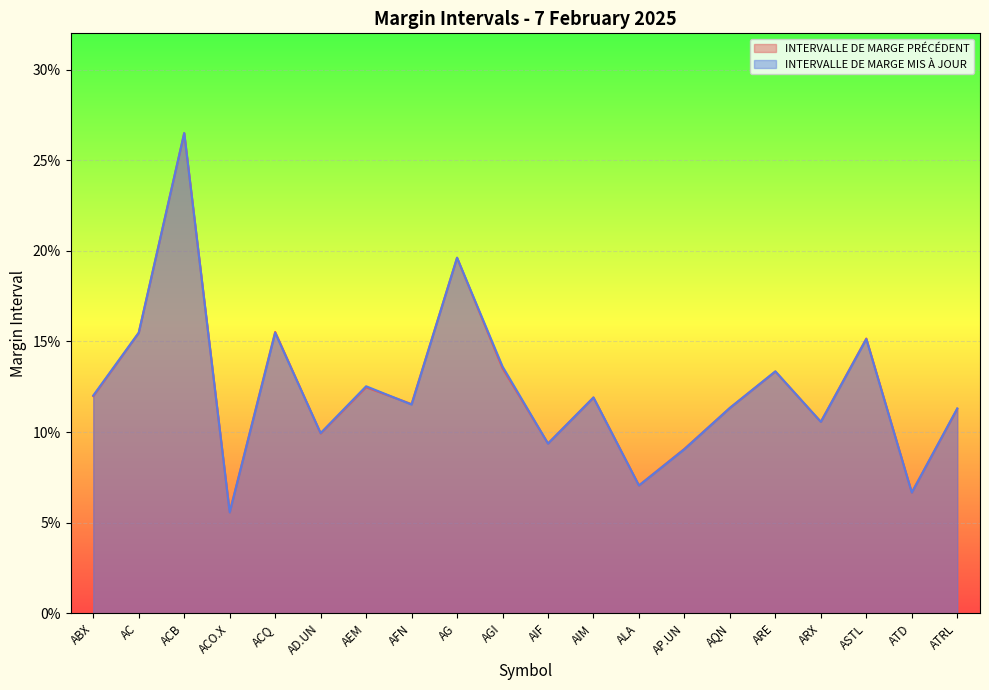

Is the value of INTERVALLE DE MARGE PRÉCÉDENT at AC greater than the value of INTERVALLE DE MARGE MIS À JOUR at AD.UN?

Yes